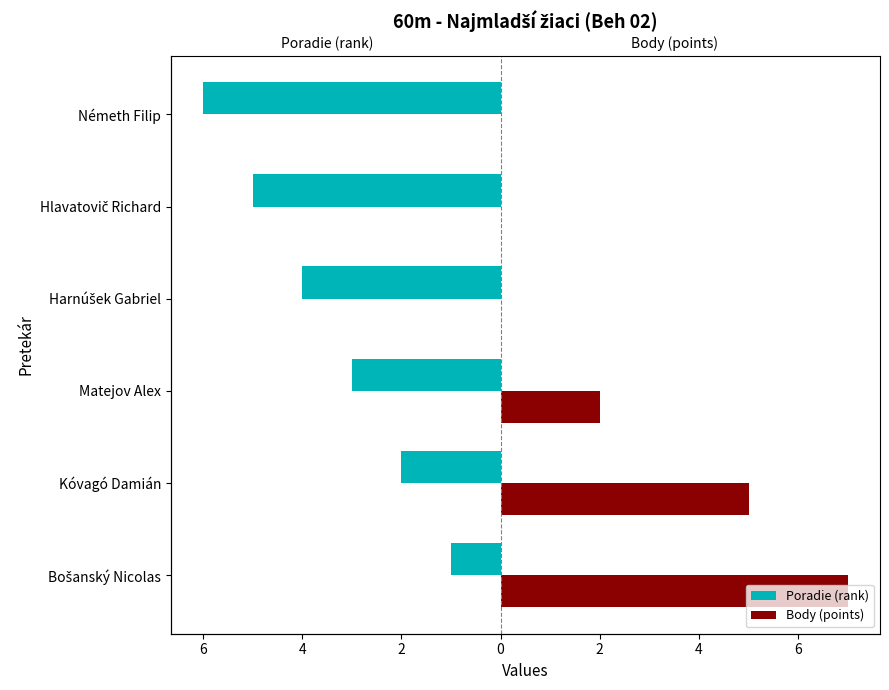

Count the number of categories in the chart.

6